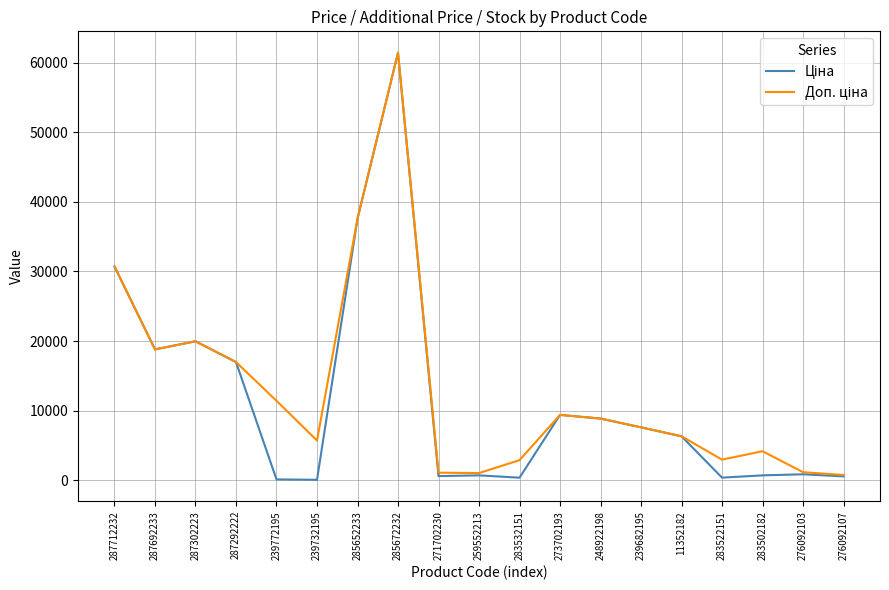

At which category is the sum across all series the highest?

285672232